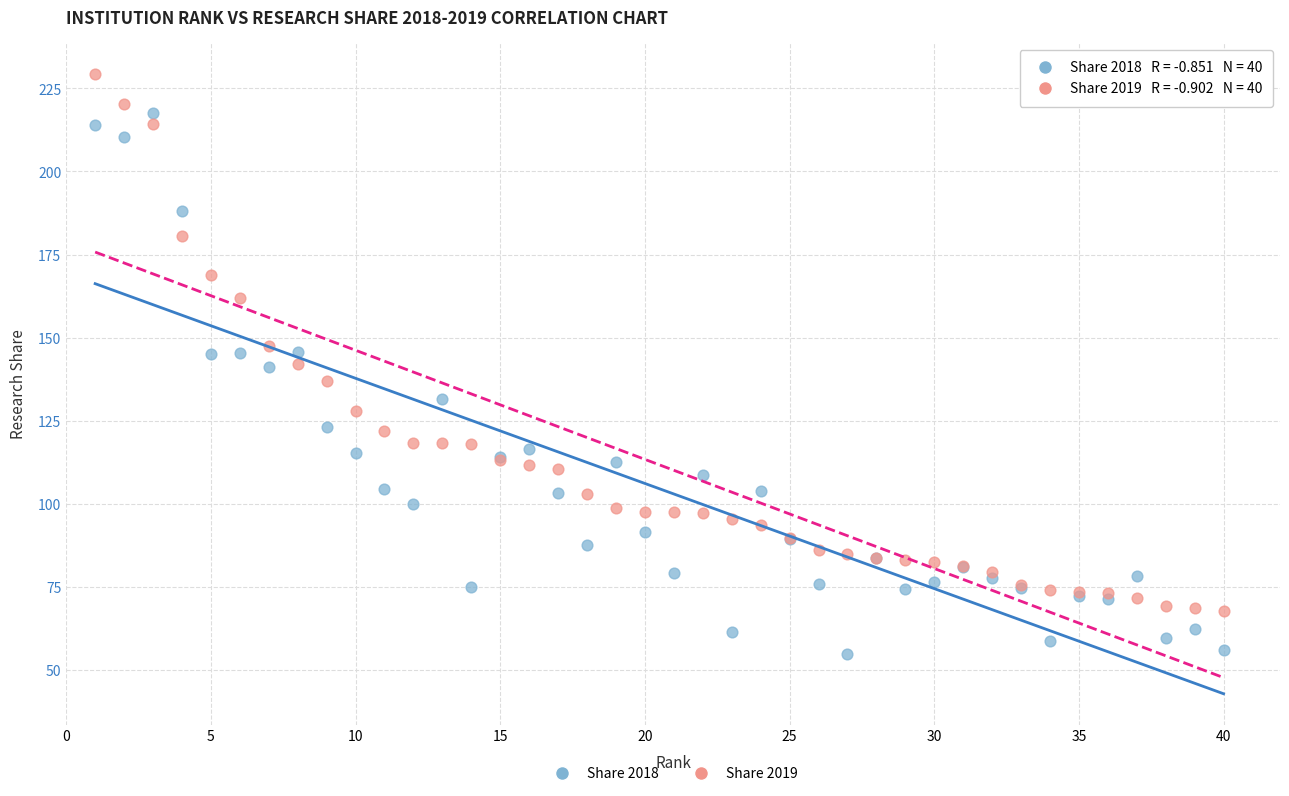

Which series contains the highest Y value?

Share 2019